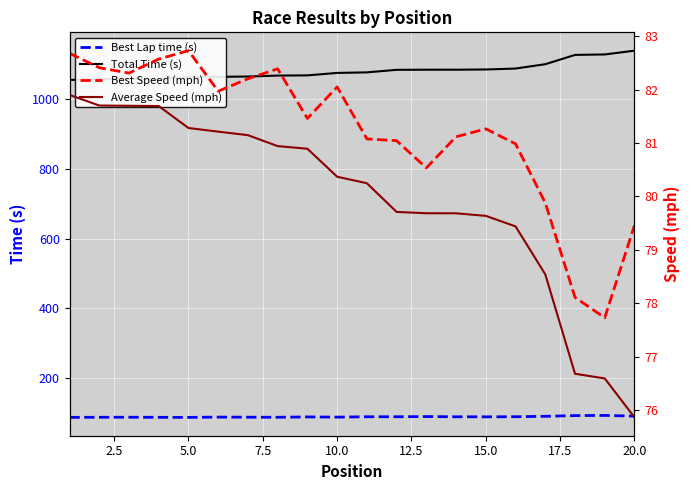

True or false: Best Lap time (s) and Total Time (s) intersect in this chart.

False